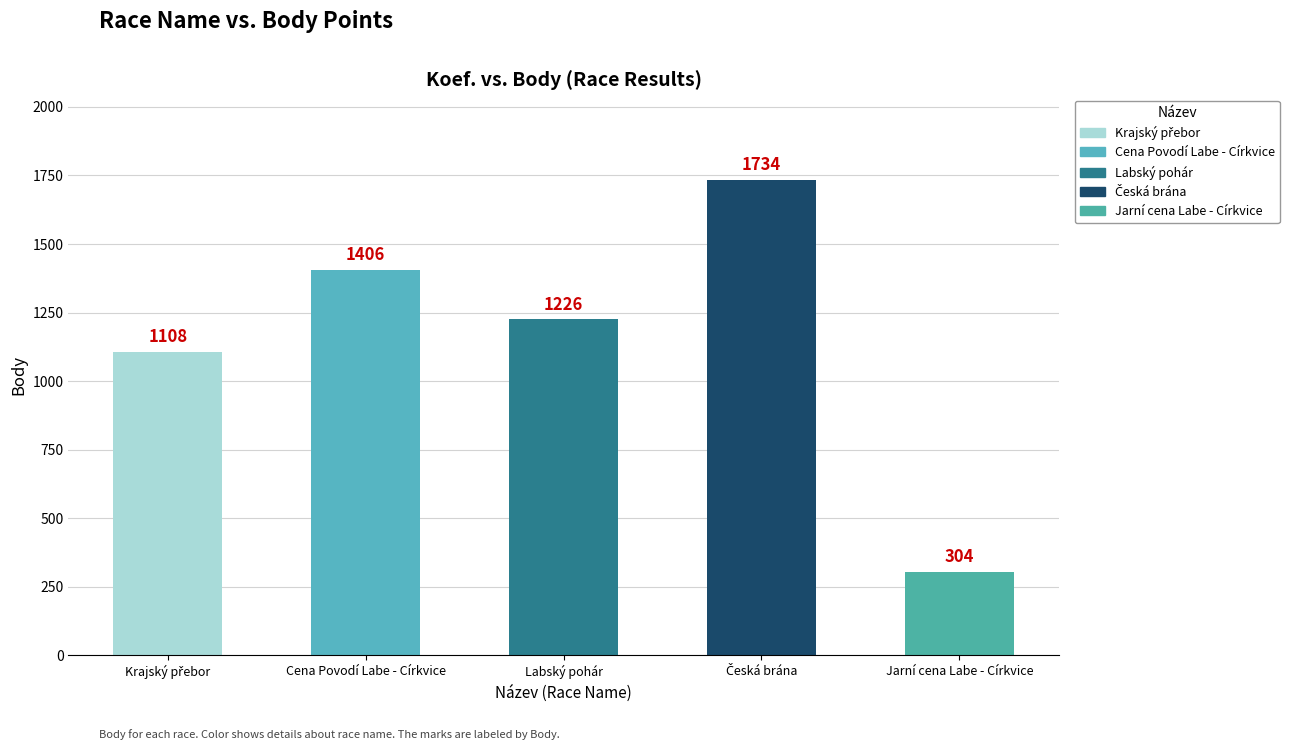

What is the smallest value displayed?

304